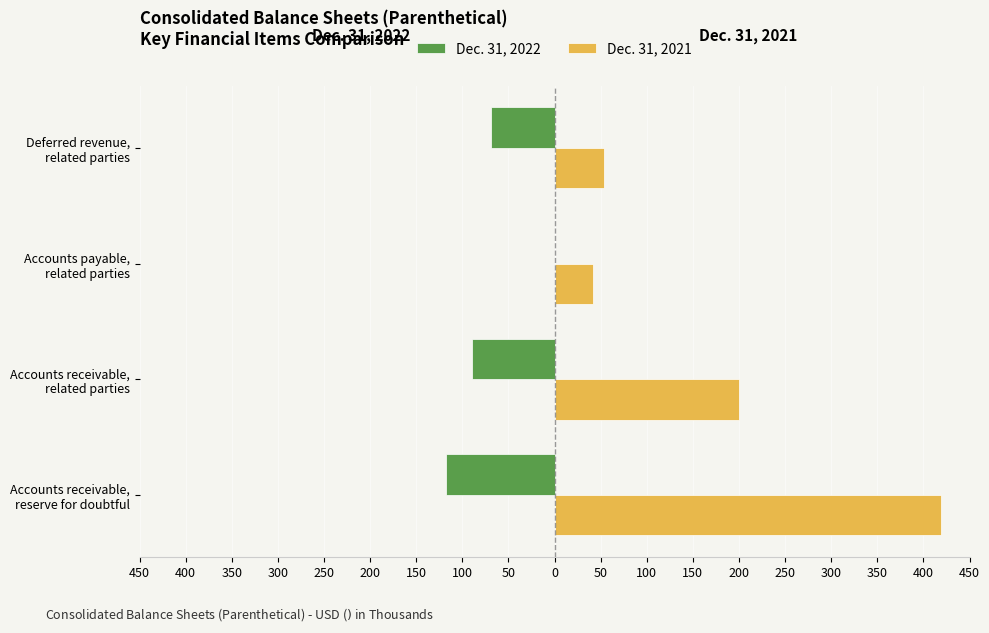

List the series in order of their peak value, highest first.

Dec. 31, 2021, Dec. 31, 2022